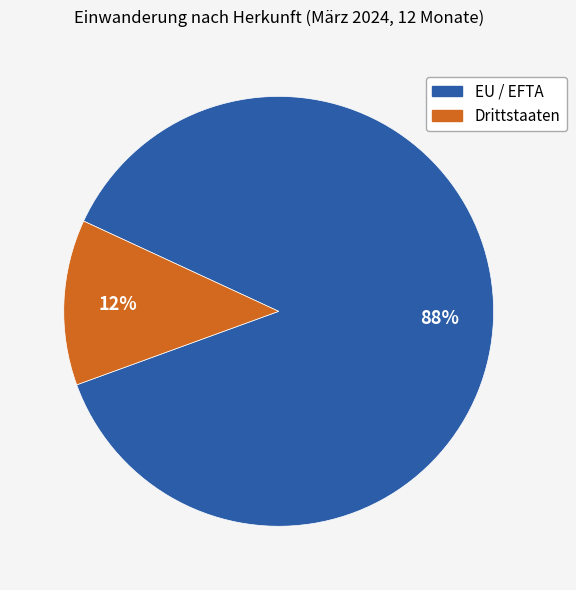

Rank the categories by value from highest to lowest.

EU / EFTA, Drittstaaten